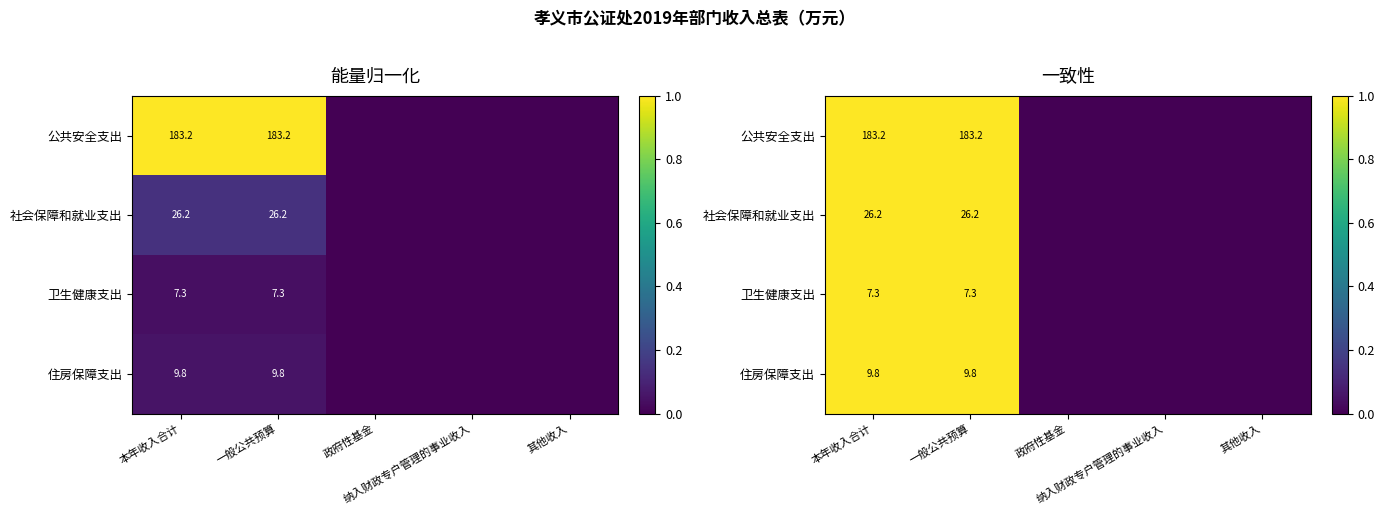

At which category is the sum across all series the highest?

本年收入合计